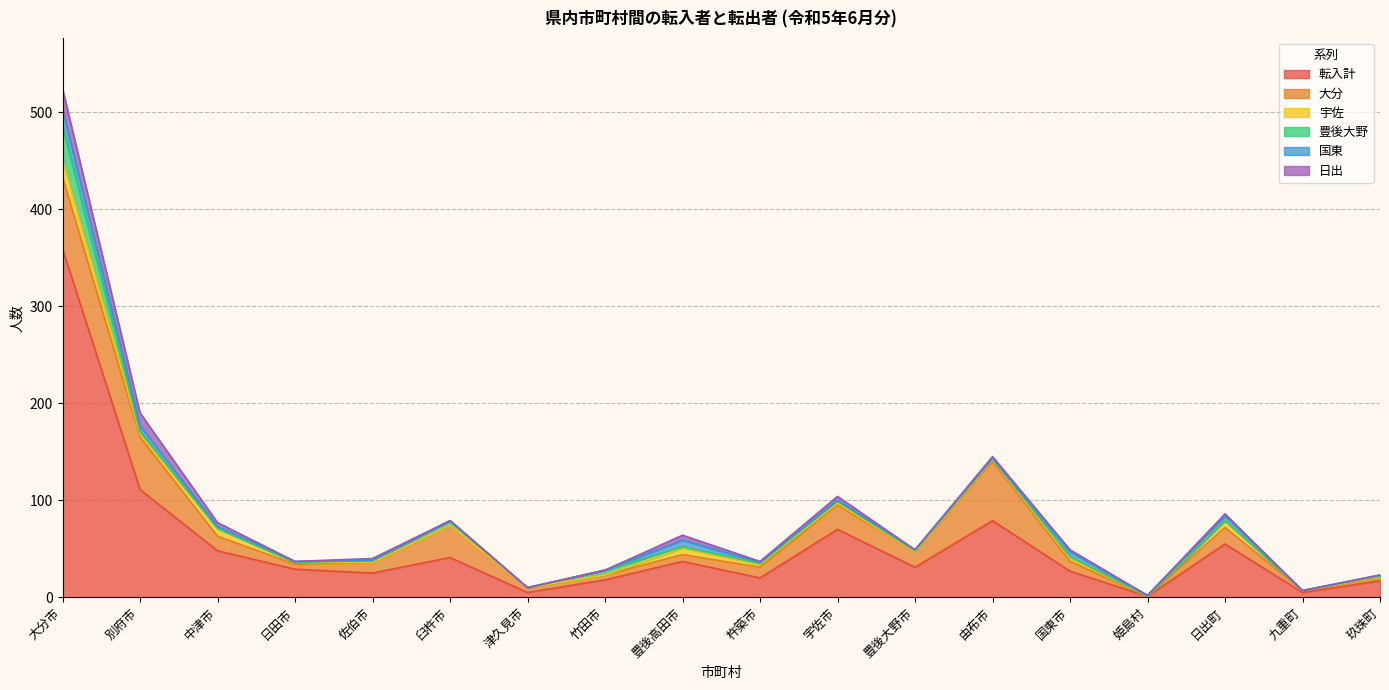

Which category has the highest value in the 豊後大野 series?

大分市